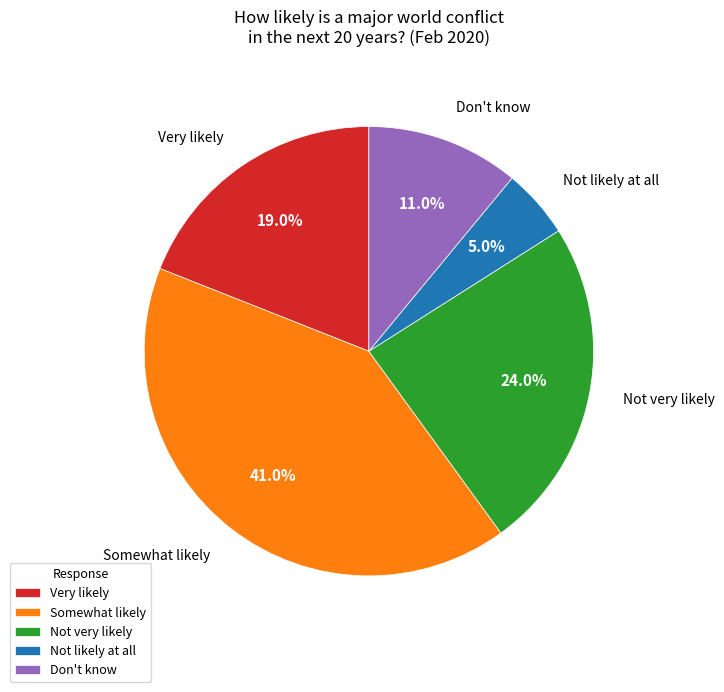

Is Very likely the majority of the pie?

No